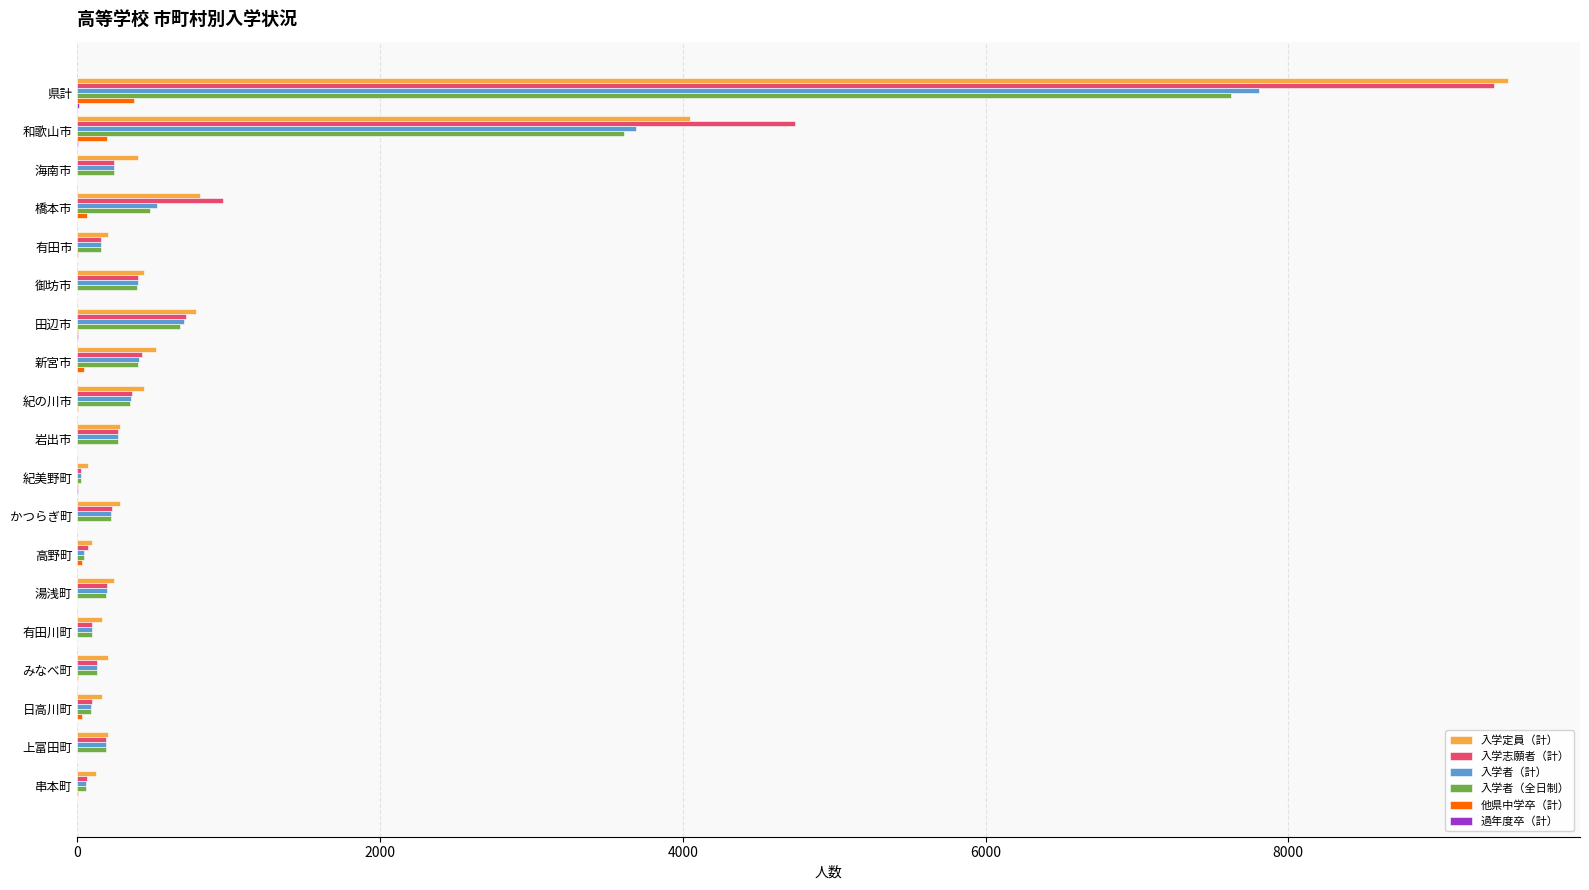

What is the sum of all 入学者（全日制） values?

15246